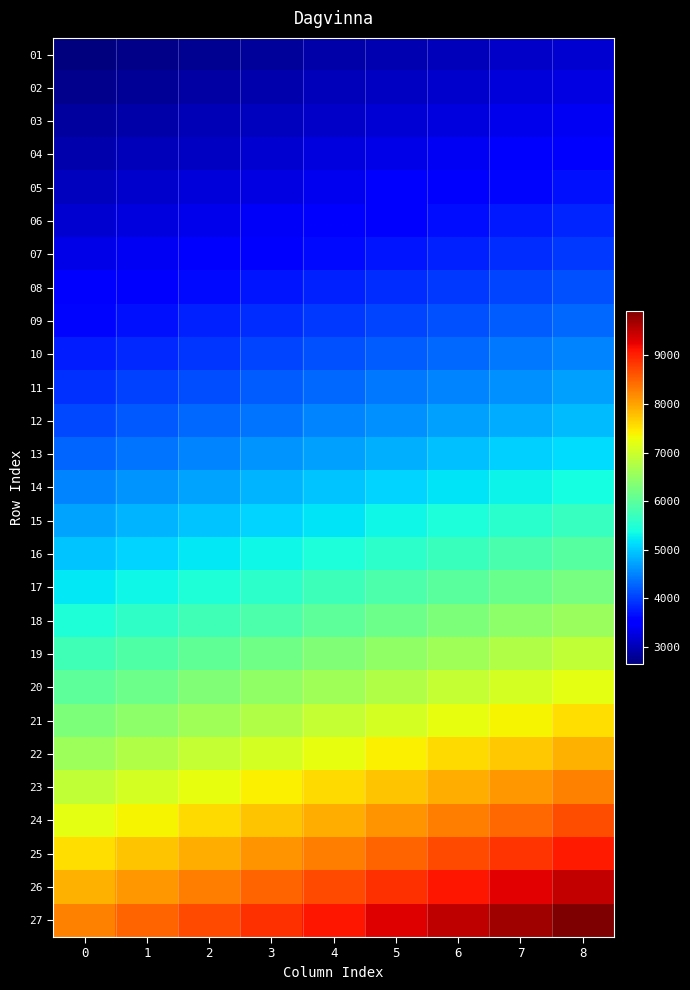

Reading left to right, list all the values displayed in this chart.

01: 0=2635.8	1=2701.7	2=2767.6	3=2833.5	4=2899.4	5=2965.2	6=3031.1	7=3097.0	8=3162.9
02: 0=2733.5	1=2801.8	2=2870.2	3=2938.5	4=3006.8	5=3075.2	6=3143.5	7=3211.8	8=3280.2
03: 0=2836.1	1=2907.0	2=2977.8	3=3048.8	4=3119.7	5=3190.6	6=3261.5	7=3332.4	8=3403.3
04: 0=2943.8	1=3017.4	2=3090.9	3=3164.6	4=3238.1	5=3311.7	6=3385.3	7=3458.9	8=3532.5
05: 0=3056.9	1=3133.3	2=3209.7	3=3286.1	4=3362.5	5=3439.0	6=3515.4	7=3591.8	8=3668.2
06: 0=3175.6	1=3255.0	2=3334.4	3=3413.8	4=3493.2	5=3572.6	6=3651.9	7=3731.3	8=3810.7
07: 0=3300.3	1=3382.8	2=3465.3	3=3547.8	4=3630.3	5=3712.8	6=3795.3	7=3877.8	8=3960.3
08: 0=3440.4	1=3526.4	2=3612.5	3=3698.5	4=3784.5	5=3870.5	6=3956.5	7=4042.5	8=4128.5
09: 0=3595.6	1=3685.4	2=3775.3	3=3865.2	4=3955.1	5=4045.0	6=4134.9	7=4224.8	8=4314.7
10: 0=3750.3	1=3844.1	2=3937.8	3=4031.6	4=4125.3	5=4219.1	6=4312.9	7=4406.6	8=4500.4
11: 0=3912.8	1=4010.6	2=4108.4	3=4206.3	4=4304.1	5=4401.9	6=4499.7	7=4597.6	8=4695.4
12: 0=4083.4	1=4185.5	2=4287.6	3=4389.7	4=4491.8	5=4593.9	6=4695.9	7=4798.0	8=4900.1
13: 0=4284.2	1=4391.3	2=4498.4	3=4605.5	4=4712.6	5=4819.7	6=4926.8	7=5033.9	8=5141.0
14: 0=4497.4	1=4609.8	2=4722.3	3=4834.7	4=4947.1	5=5059.6	6=5172.0	7=5284.4	8=5396.9
15: 0=4722.3	1=4840.3	2=4958.4	3=5076.4	4=5194.5	5=5312.6	6=5430.6	7=5548.7	8=5666.7
16: 0=4958.4	1=5082.4	2=5206.3	3=5330.3	4=5454.2	5=5578.2	6=5702.1	7=5826.1	8=5950.1
17: 0=5206.3	1=5336.5	2=5466.6	3=5596.8	4=5726.9	5=5857.1	6=5987.2	7=6117.4	8=6247.6
18: 0=5466.6	1=5603.3	2=5739.9	3=5876.6	4=6013.3	5=6149.9	6=6286.6	7=6423.3	8=6559.9
19: 0=5739.9	1=5883.4	2=6026.9	3=6170.4	4=6313.9	5=6457.4	6=6600.9	7=6744.4	8=6887.9
20: 0=6009.6	1=6159.9	2=6310.1	3=6460.3	4=6610.6	5=6760.8	6=6911.0	7=7061.3	8=7211.5
21: 0=6287.4	1=6444.6	2=6601.7	3=6758.9	4=6916.1	5=7073.3	6=7230.5	7=7387.7	8=7544.8
22: 0=6579.0	1=6743.5	2=6908.0	3=7072.5	4=7236.9	5=7401.4	6=7565.9	7=7730.4	8=7894.8
23: 0=6885.3	1=7057.4	2=7229.5	3=7401.7	4=7573.8	5=7745.9	6=7918.0	7=8090.2	8=8262.3
24: 0=7206.8	1=7387.0	2=7567.1	3=7747.3	4=7927.5	5=8107.7	6=8287.8	7=8468.0	8=8648.1
25: 0=7544.4	1=7733.1	2=7921.6	3=8110.3	4=8298.9	5=8487.5	6=8676.1	7=8864.7	8=9053.3
26: 0=7898.9	1=8096.4	2=8293.9	3=8491.4	4=8688.8	5=8886.3	6=9083.8	7=9281.2	8=9478.7
27: 0=8271.2	1=8478.0	2=8684.7	3=8891.5	4=9098.3	5=9305.1	6=9511.8	7=9718.6	8=9925.4